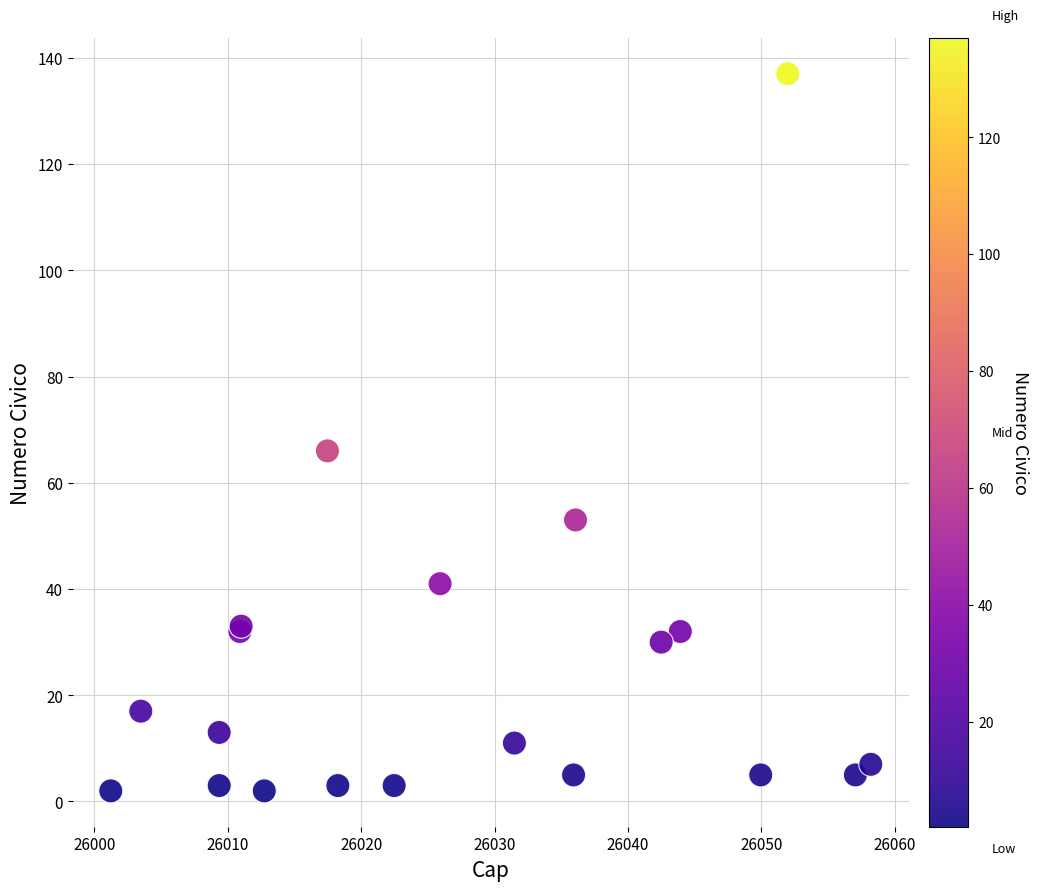

What Y value in the scatter plot is closest to 69?

66